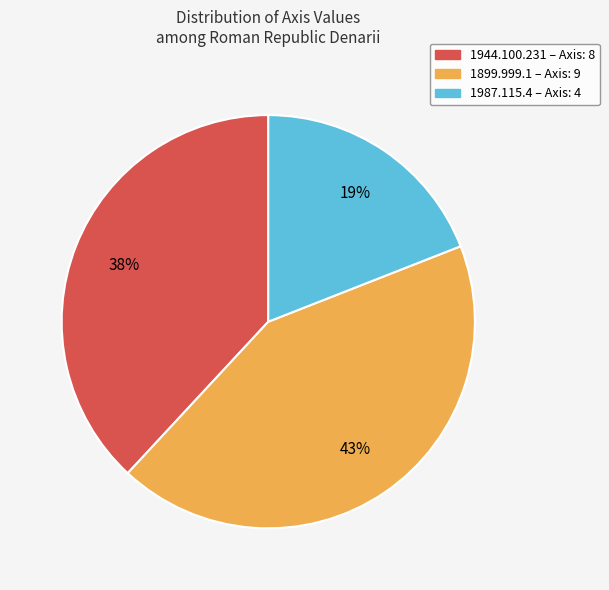

The 1944.100.231 – Axis: 8 slice represents 46% of the pie. True or false?

False